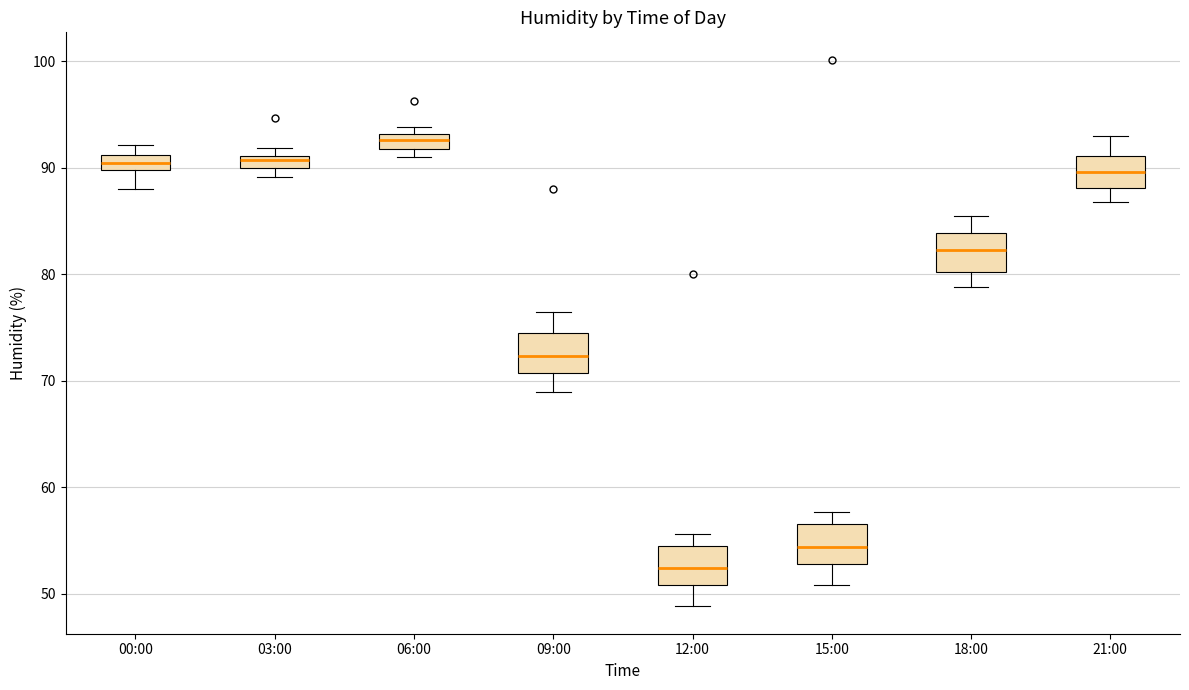

Which box has the lowest median line?

12:00